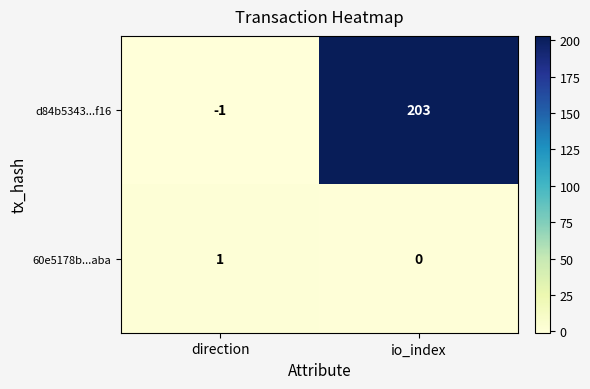

Which label corresponds to the largest value in the chart?

io_index